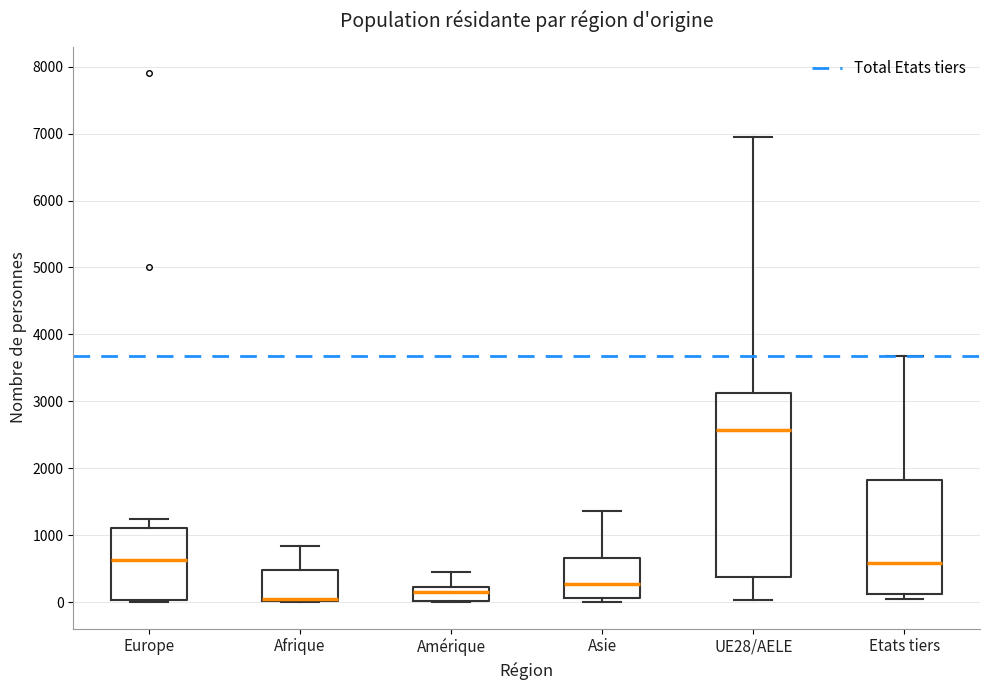

Reading left to right, transcribe this box plot: for each box, give where its median line is, the range the box spans, and where its two whiskers end, as read against the y-axis. The values are not printed on the chart, so give them approximately, as read against the axis.

Europe: median 600, box 0 to 1100, whiskers 0 (just below the box's lower edge) to 1200
Afrique: median 0 (drawn on the box's lower edge), box 0 to 500, whiskers 0 to 800
Amérique: median 200 (just below the box's upper edge), box 0 to 200, whiskers 0 to 500
Asie: median 300, box 100 to 700, whiskers 0 to 1400
UE28/AELE: median 2600, box 400 to 3100, whiskers 0 to 7000
Etats tiers: median 600, box 100 to 1800, whiskers 100 (just below the box's lower edge) to 3700